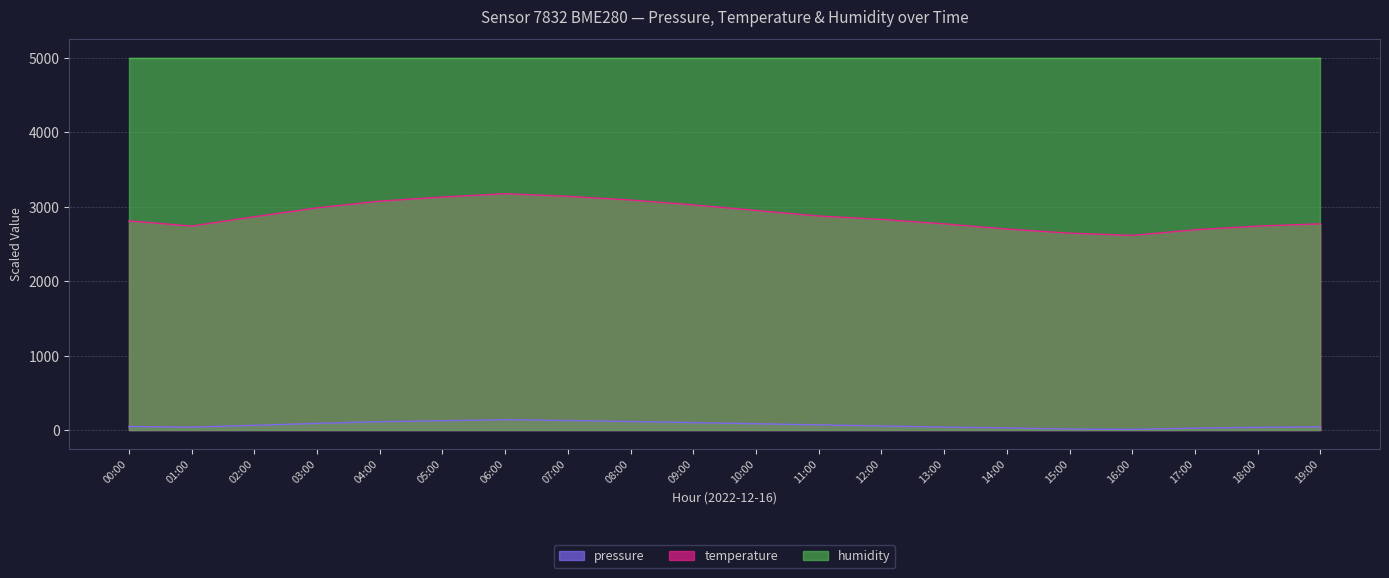

At which category does pressure reach its first local valley?

01:00